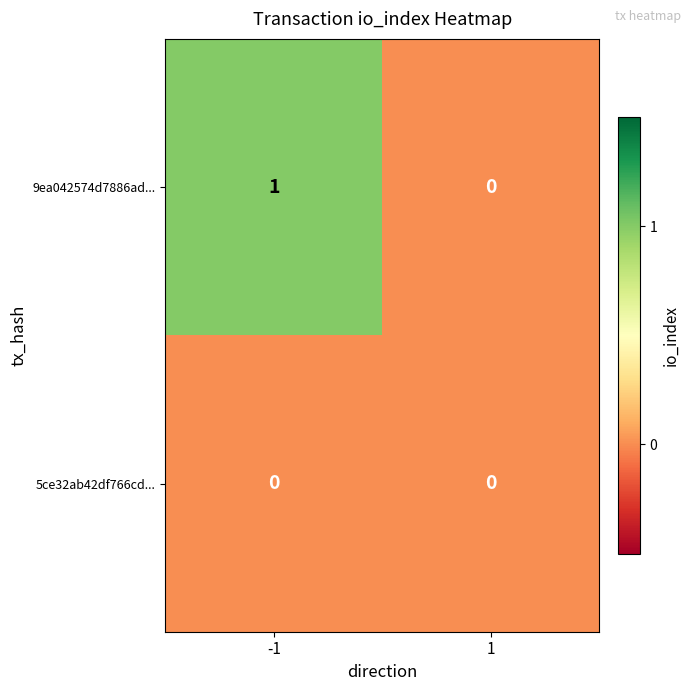

Rank the series by their average value, from highest to lowest.

9ea042574d7886ad..., 5ce32ab42df766cd...